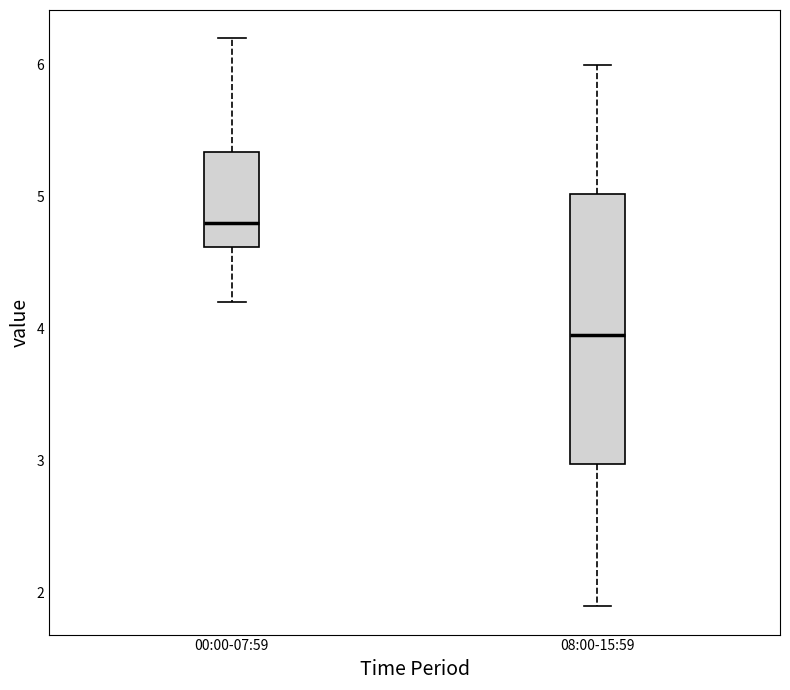

Comparing the boxes themselves (not the whiskers), which one is the tallest?

08:00-15:59